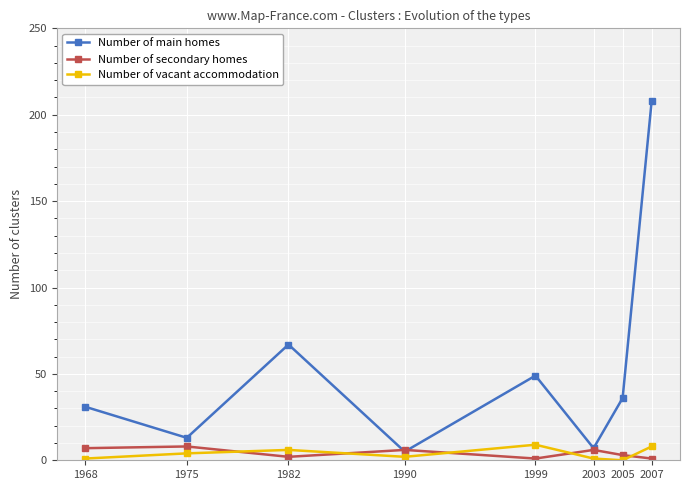

Between 1975 and 1999, which series saw the biggest shift?

Number of main homes